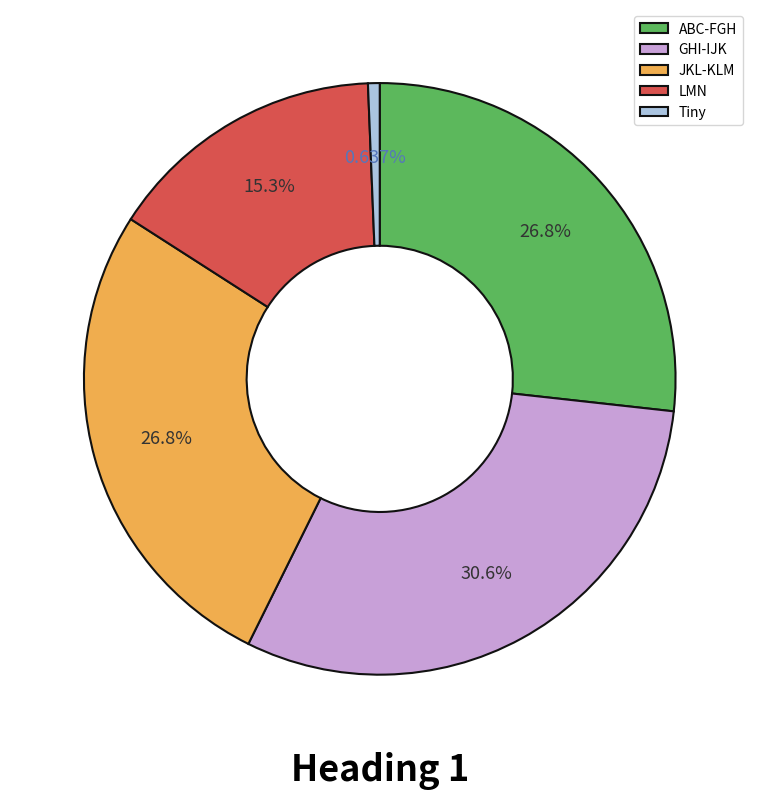

The LMN slice represents 22% of the pie. True or false?

False